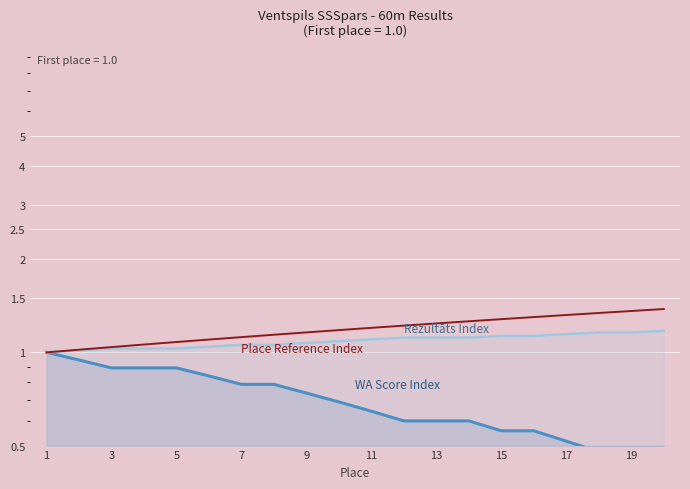

What is the label of the 1st point from the left?

1